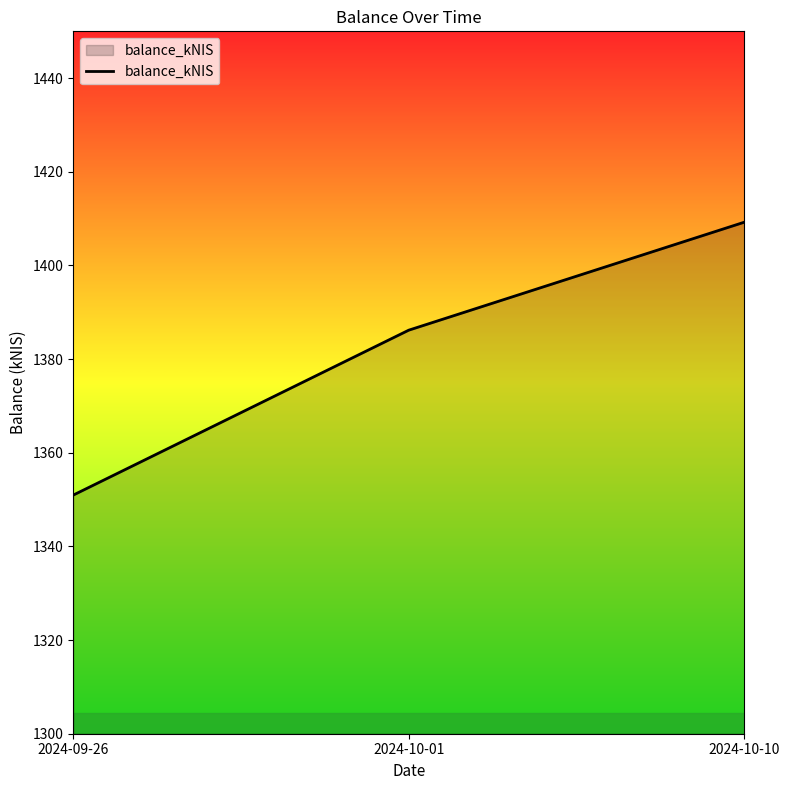

What is the difference between the values at 2024-09-26 and 2024-10-10?

58.3